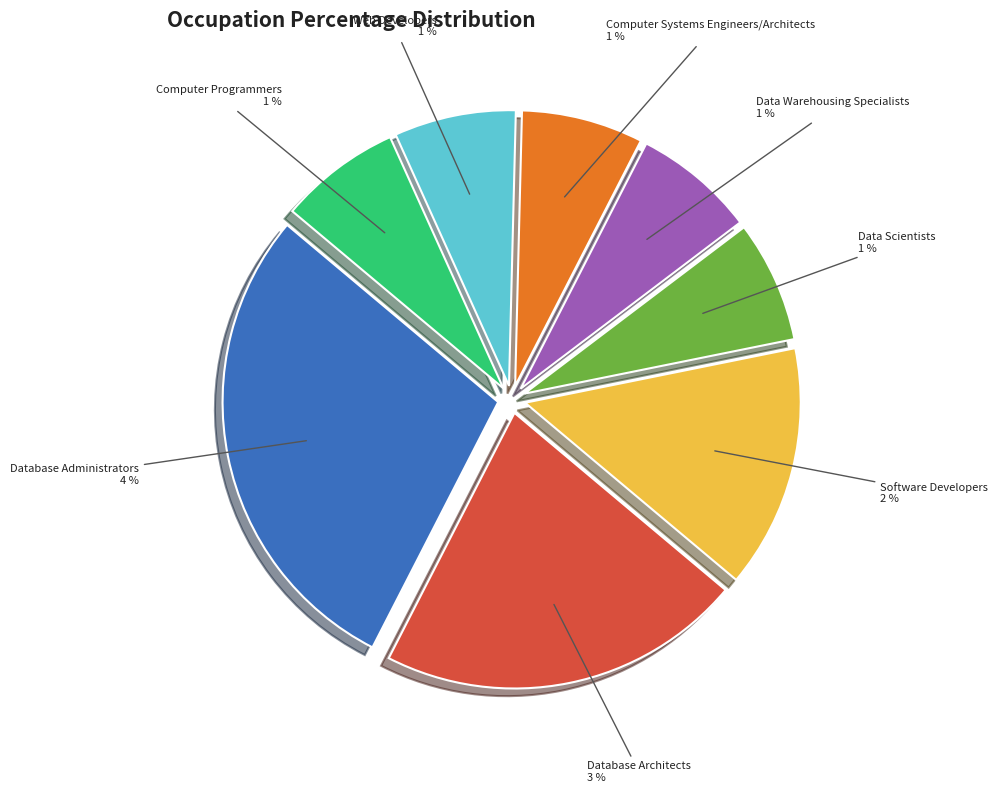

What percentage is the Web Developers slice, to the nearest percent?

7%